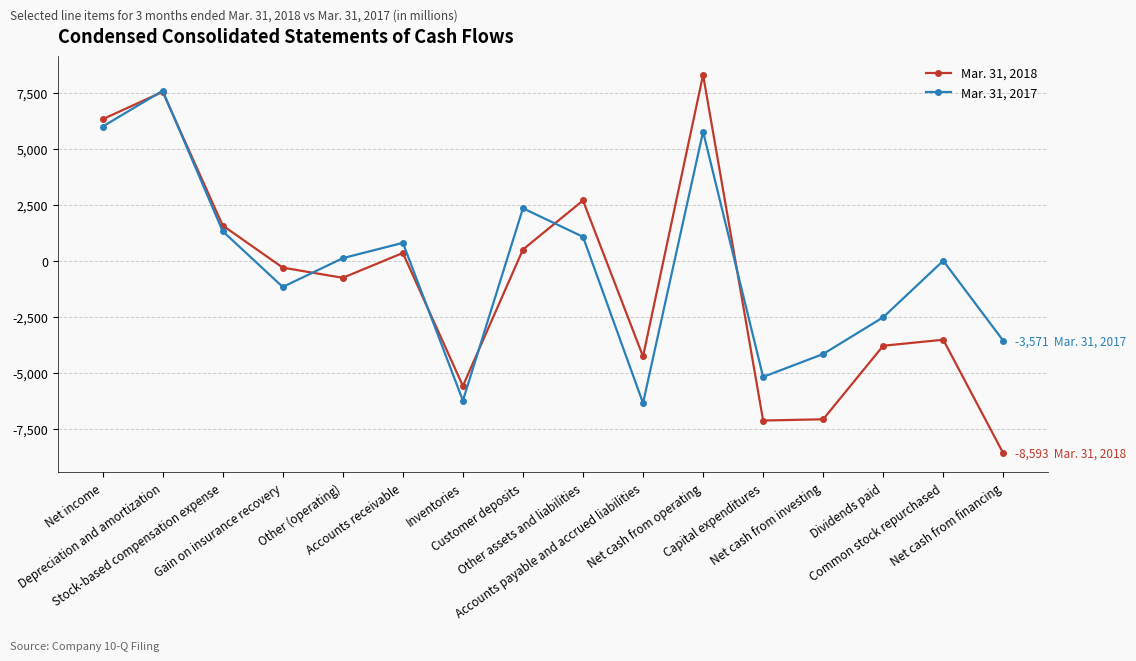

What is the difference between the maximum and minimum values in the Mar. 31, 2018 series?

16887